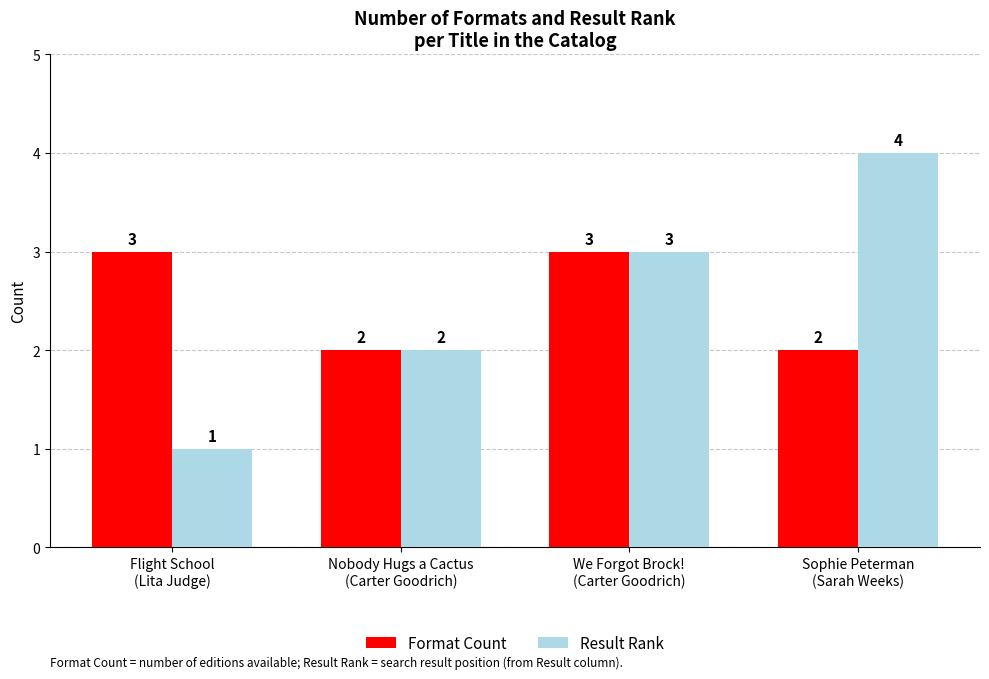

Where is Result Rank nearest to the value 2?

Nobody Hugs a Cactus
(Carter Goodrich)